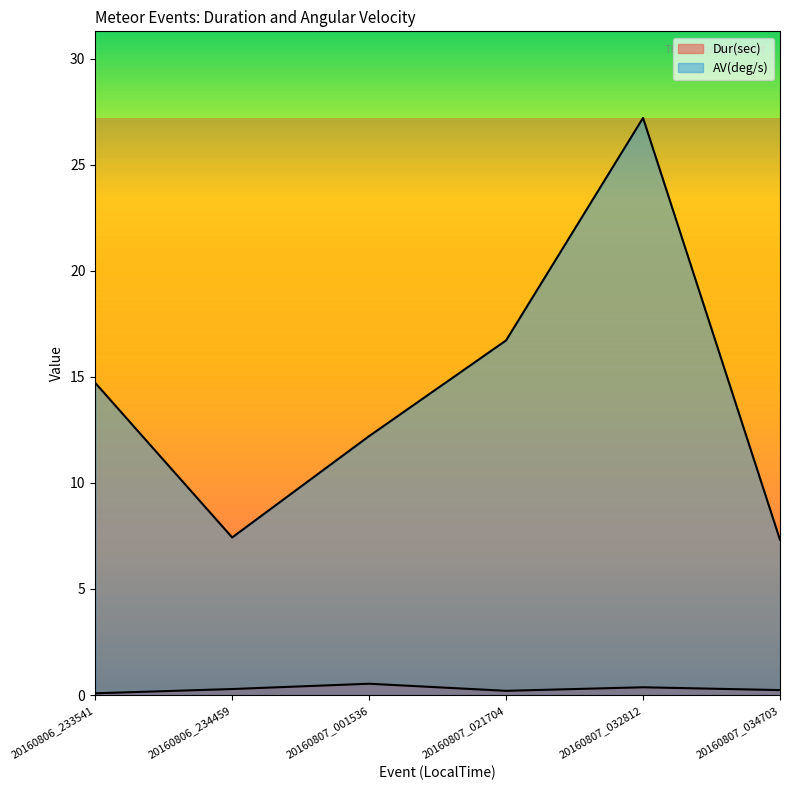

Between 20160806_234459 and 20160807_021704, which series saw the biggest shift?

AV(deg/s)